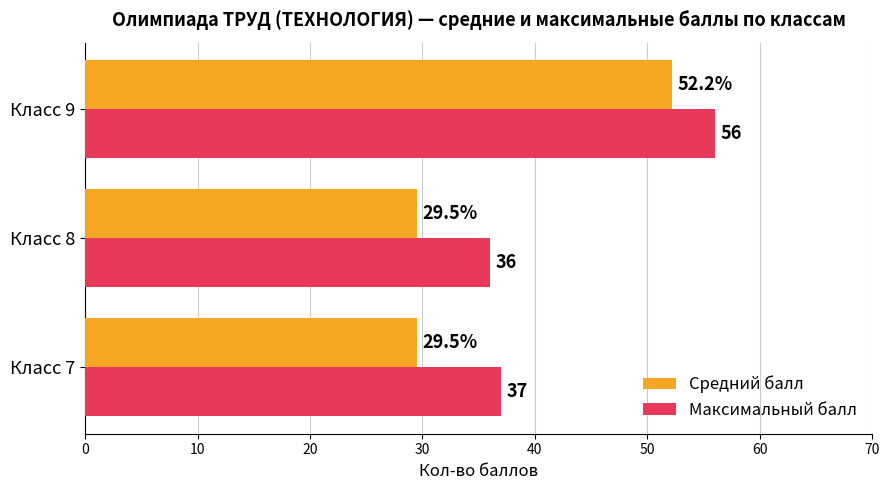

At how many categories does at least one series exceed 41?

1